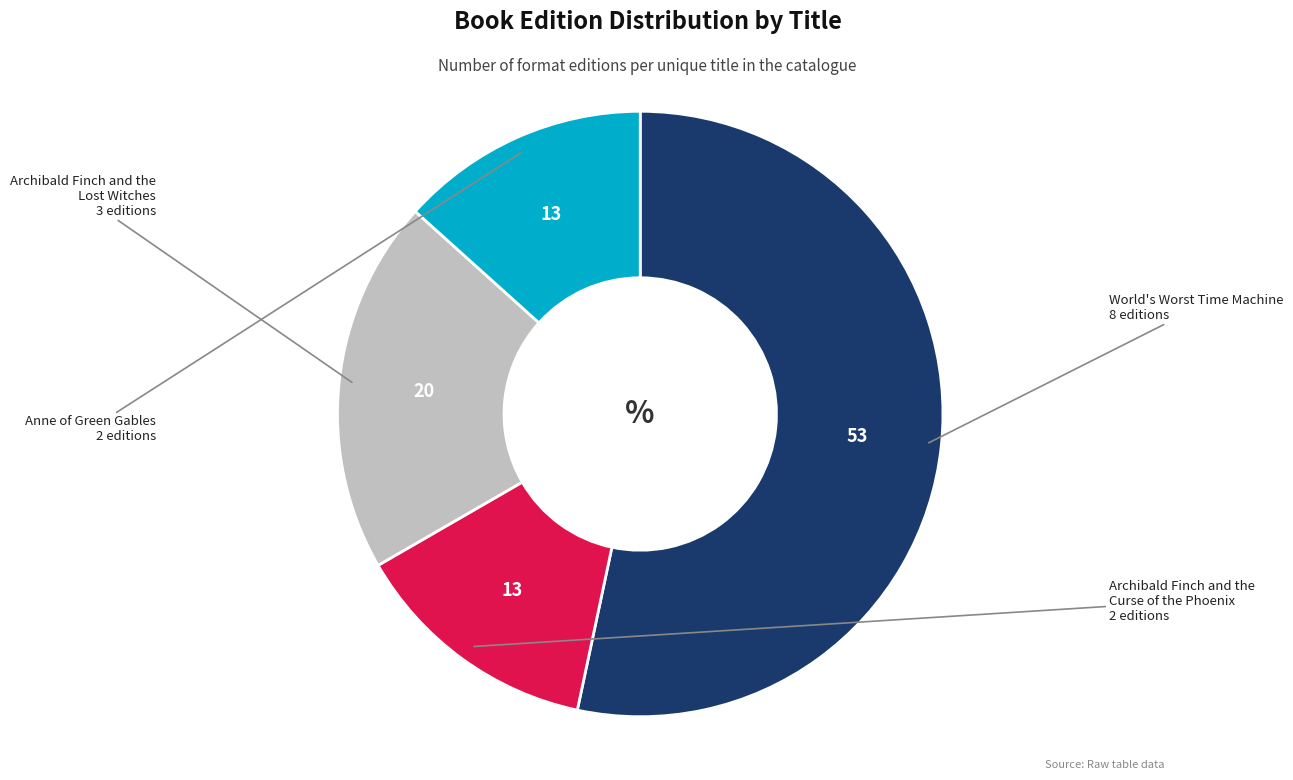

Count the number of slices in the pie.

4